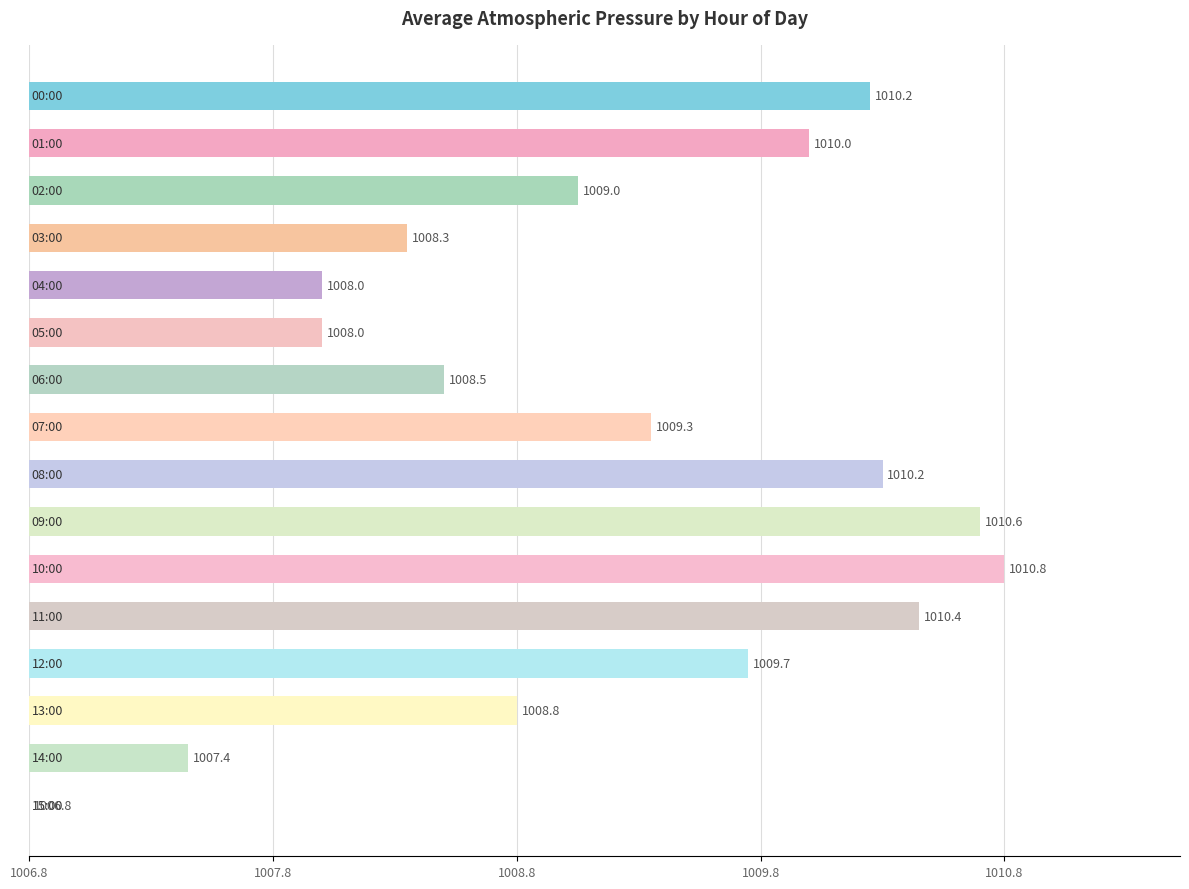

Are the bars horizontal?

Yes